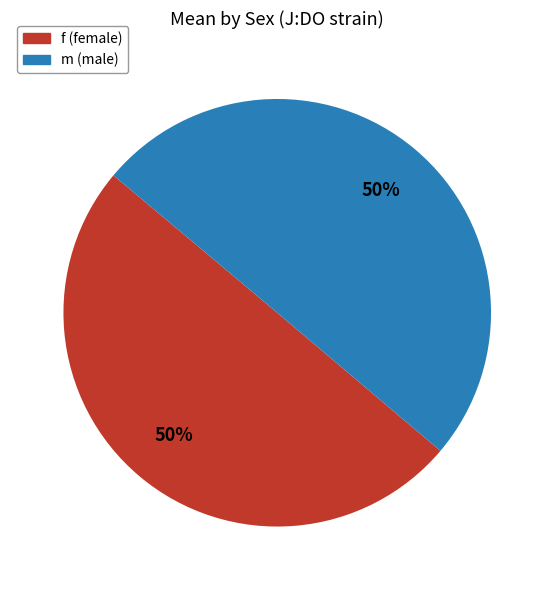

Is it true that m is 63% of the pie?

False